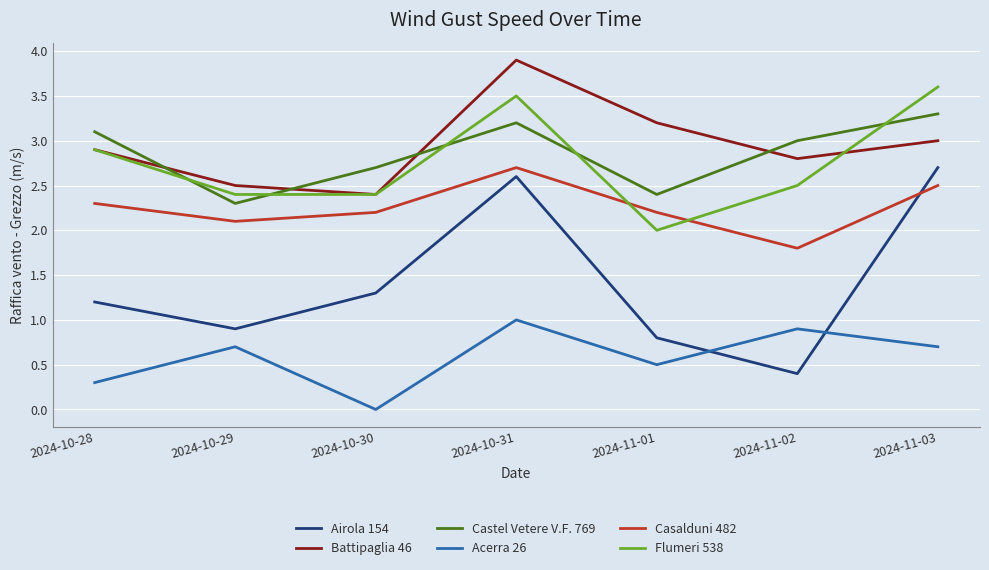

How many intersections are there between Casalduni 482 and Airola 154?

1